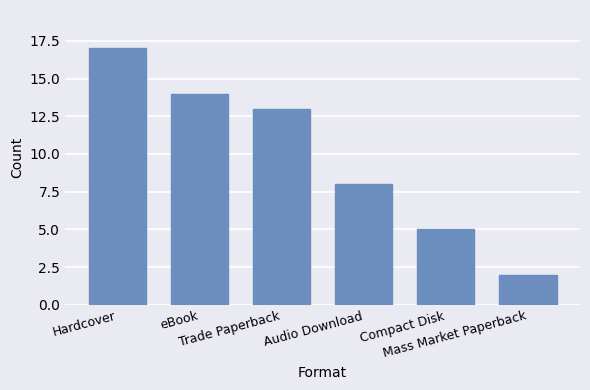

How many values are below 13?

3